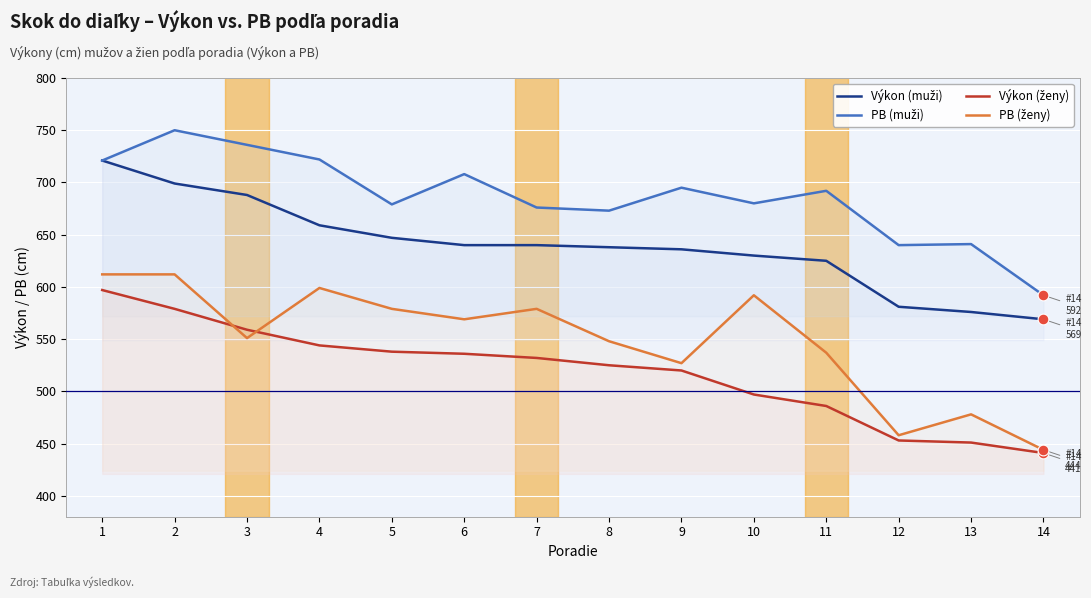

Which series has the largest Y range (max minus min)?

PB (ženy)